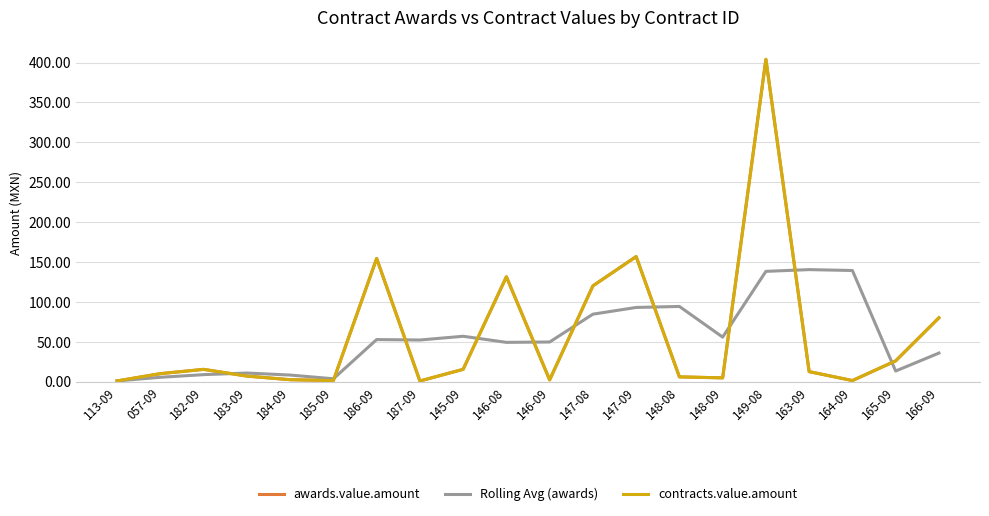

Reading left to right, transcribe all the data shown in this chart.

awards.value.amount: 113-09=1.0	057-09=10.1	182-09=15.5	183-09=7.1	184-09=2.5	185-09=1.5	186-09=154.5	187-09=0.9	145-09=15.5	146-08=131.5	146-09=2.3	147-08=120.1	147-09=156.8	148-08=6.1	148-09=4.8	149-08=404.0	163-09=12.6	164-09=1.5	165-09=26.1	166-09=80.1
Rolling Avg (awards): 113-09=1.0	057-09=5.6	182-09=8.9	183-09=10.9	184-09=8.4	185-09=3.7	186-09=52.8	187-09=52.3	145-09=57.0	146-08=49.3	146-09=49.8	147-08=84.6	147-09=93.1	148-08=94.3	148-09=55.9	149-08=138.3	163-09=140.5	164-09=139.4	165-09=13.4	166-09=35.9
contracts.value.amount: 113-09=1.0	057-09=10.1	182-09=15.5	183-09=7.1	184-09=2.5	185-09=1.5	186-09=154.5	187-09=0.9	145-09=15.5	146-08=131.5	146-09=2.3	147-08=120.1	147-09=156.8	148-08=6.1	148-09=4.8	149-08=404.0	163-09=12.6	164-09=1.5	165-09=26.1	166-09=80.1